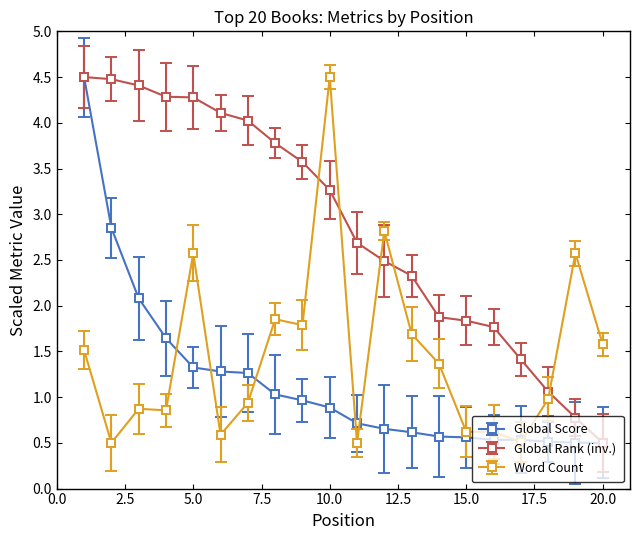

What is the maximum value shown in the chart?

4.5